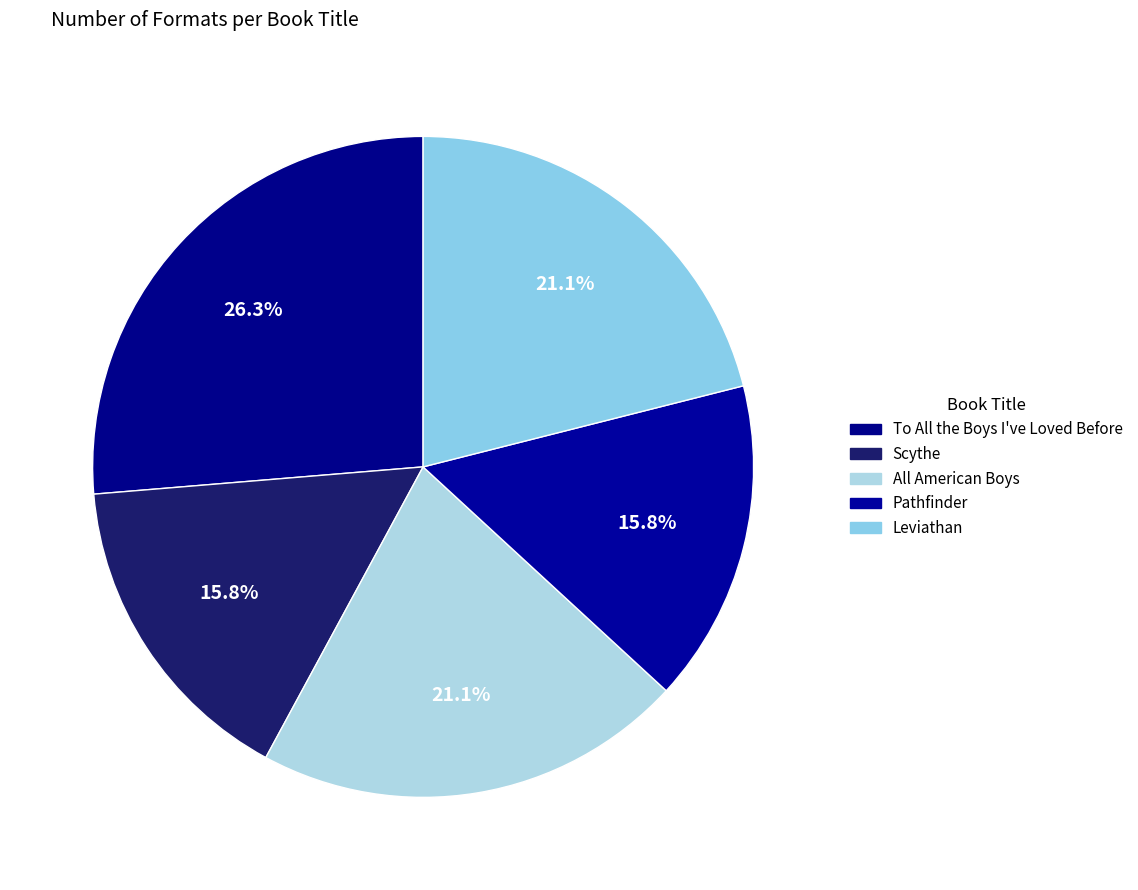

To the nearest percent, what portion does Scythe represent?

16%